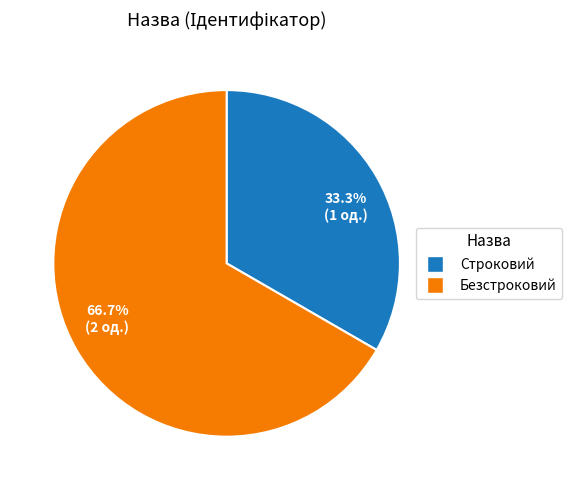

Approximately how many times larger is the value at Строковий compared to Безстроковий?

0.5